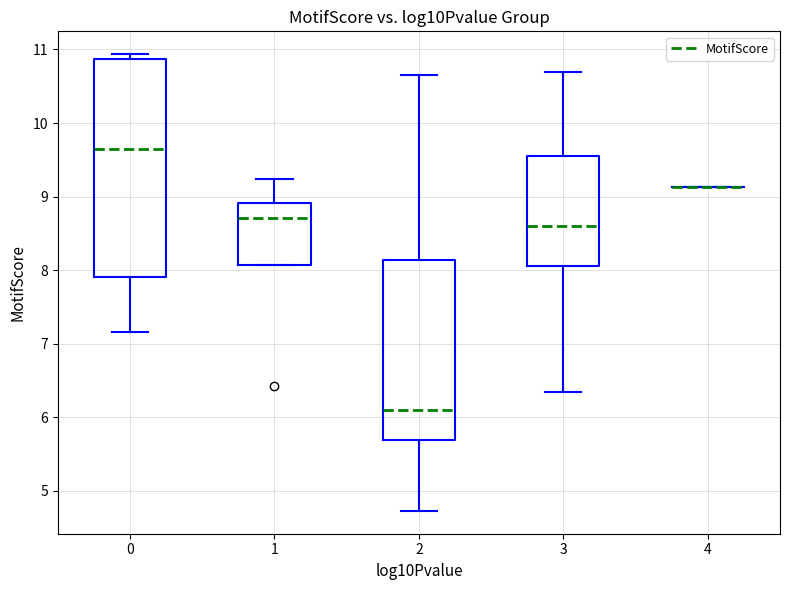

Where does the upper whisker of the box at x = 3 end on the y-axis? The values are not printed on the chart, so give them approximately, as read against the axis.

10.7